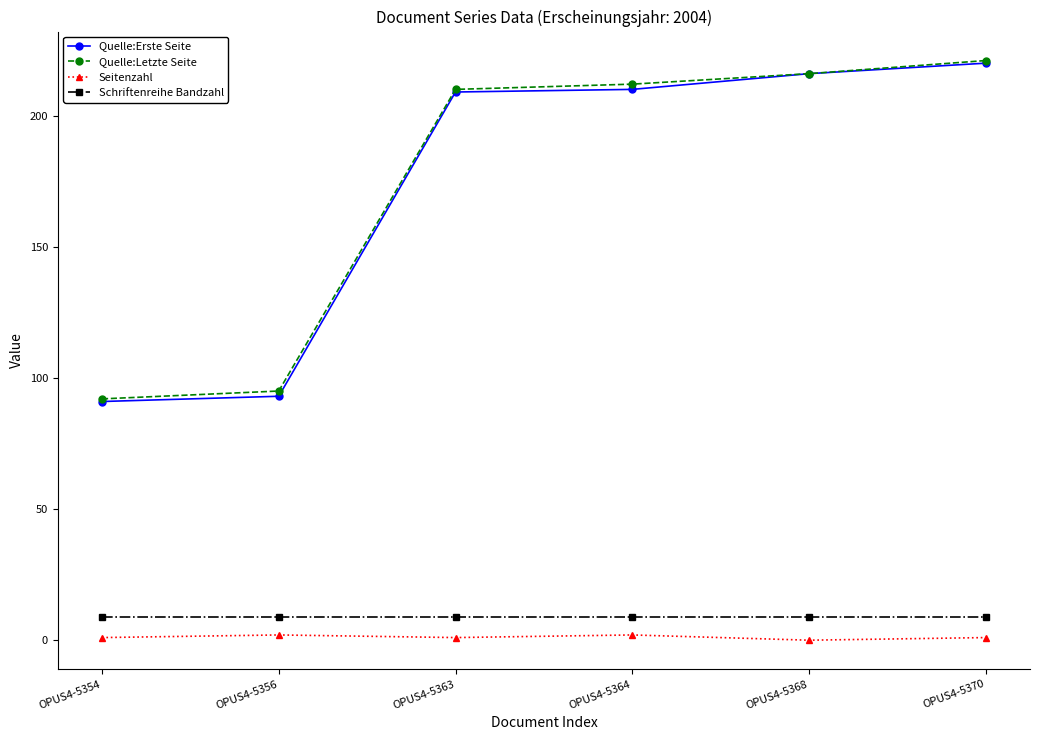

True or false: Schriftenreihe Bandzahl has more than 2 interior local peaks.

False